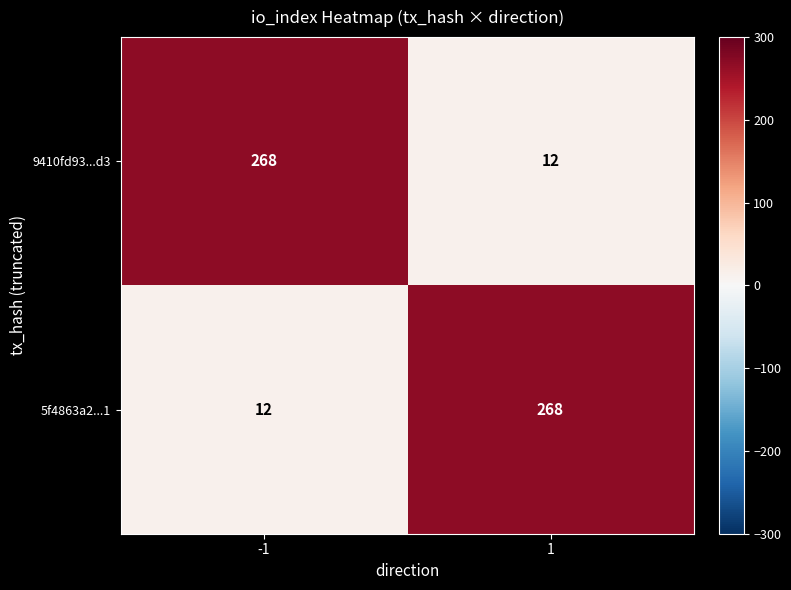

What is the difference between the highest and lowest values at -1?

256